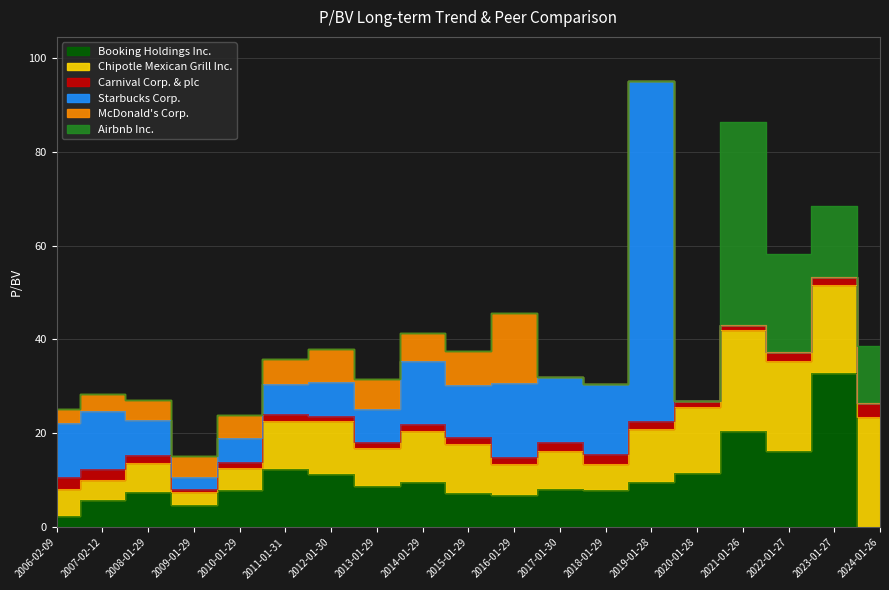

What is the sum of the Chipotle Mexican Grill Inc. values at 2023-01-27 and 2015-01-29?

29.2